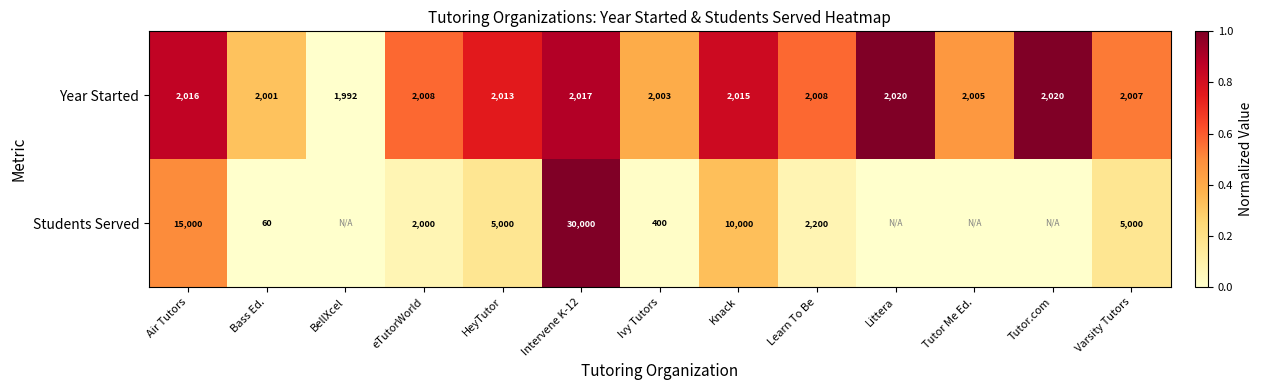

Between Knack and Ivy Tutors, which is larger?

Knack